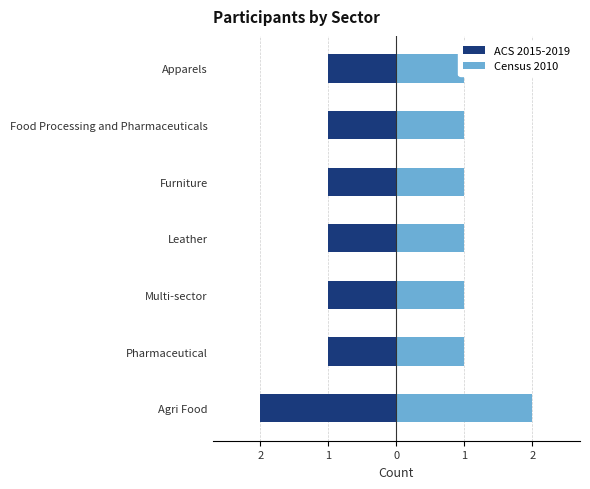

Rank the series by their average value, from highest to lowest.

Census 2010, ACS 2015-2019